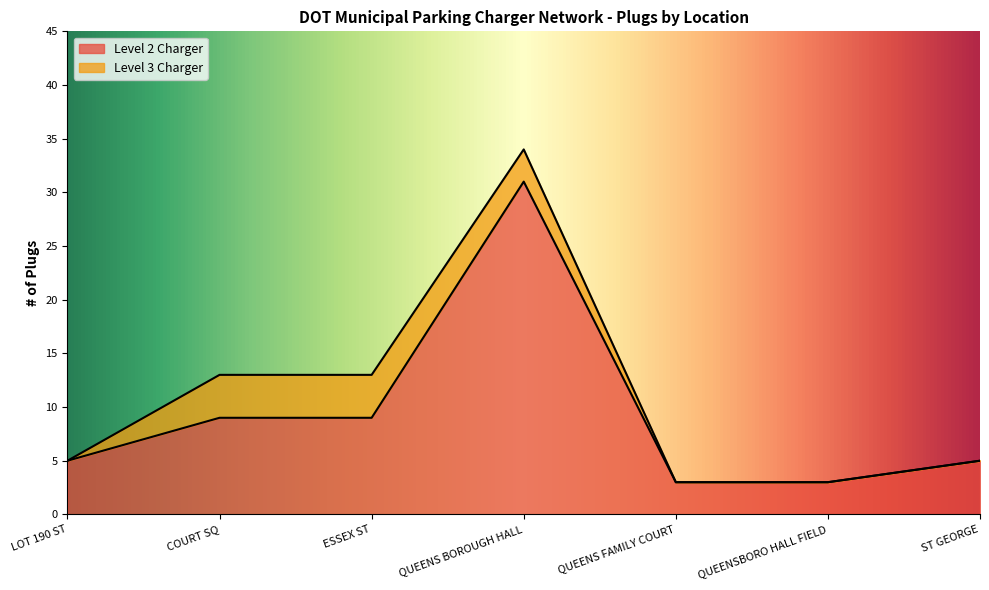

What is the value of the 3rd point from the left?

9